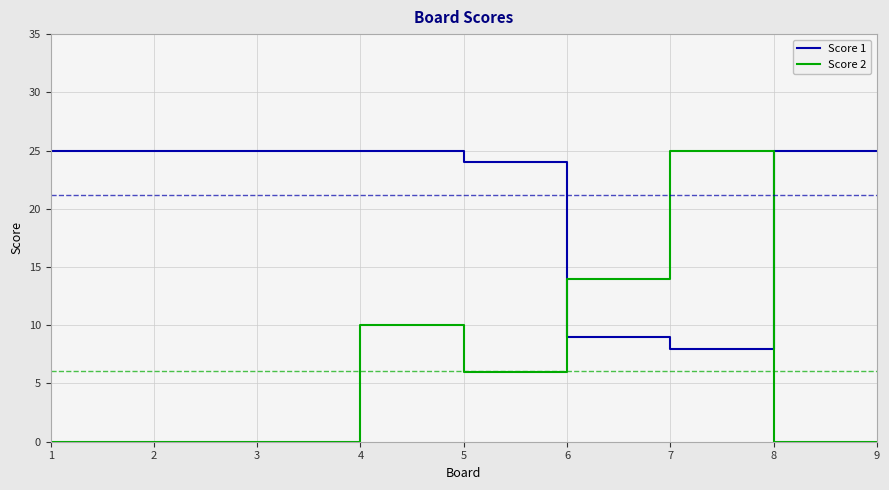

Rank the series at 8 from highest to lowest value.

Score 1, Score 2